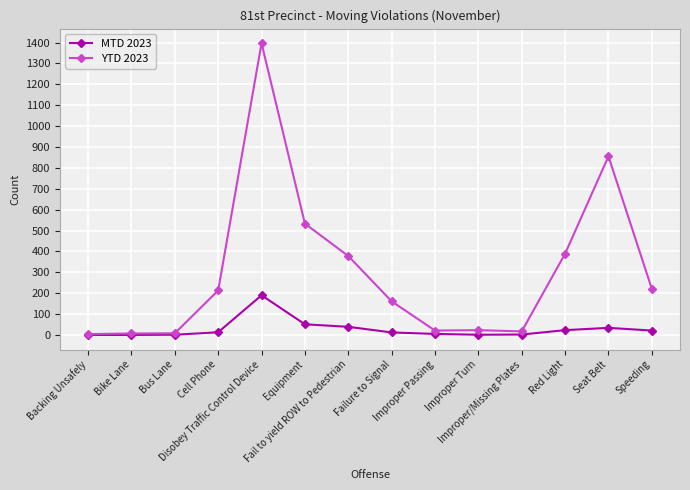

What is the difference between the second highest and second lowest values in the MTD 2023 series?

51